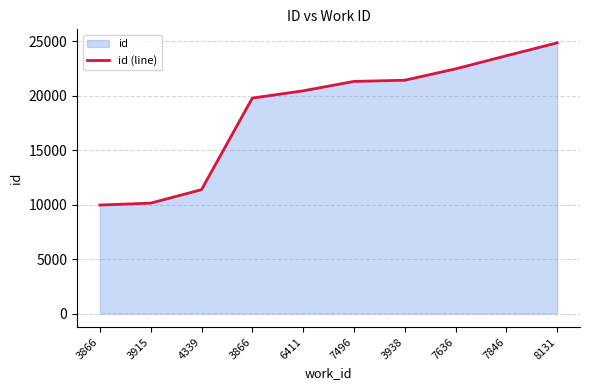

True or false: the data shows 9966 at 3866.

True